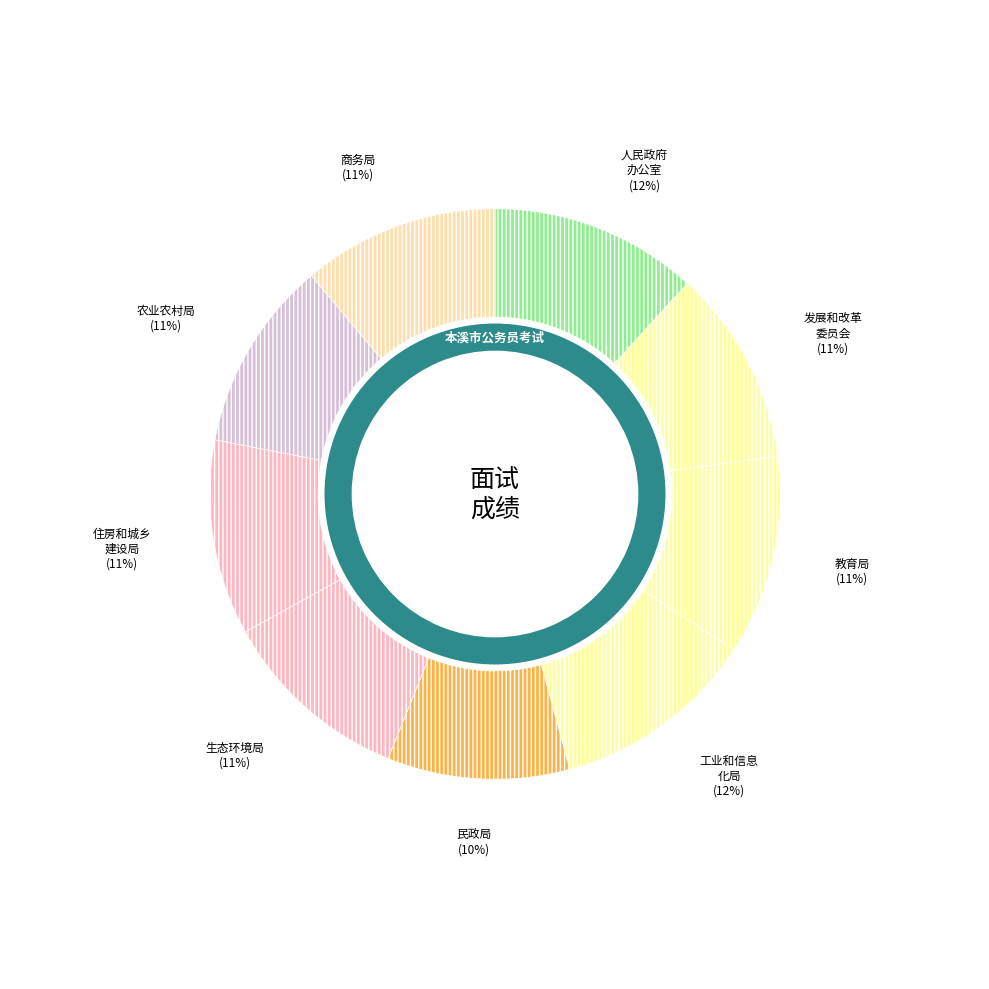

Approximately how many times larger is the value at 本溪市商务局 compared to 本溪市农业农村局?

1.0